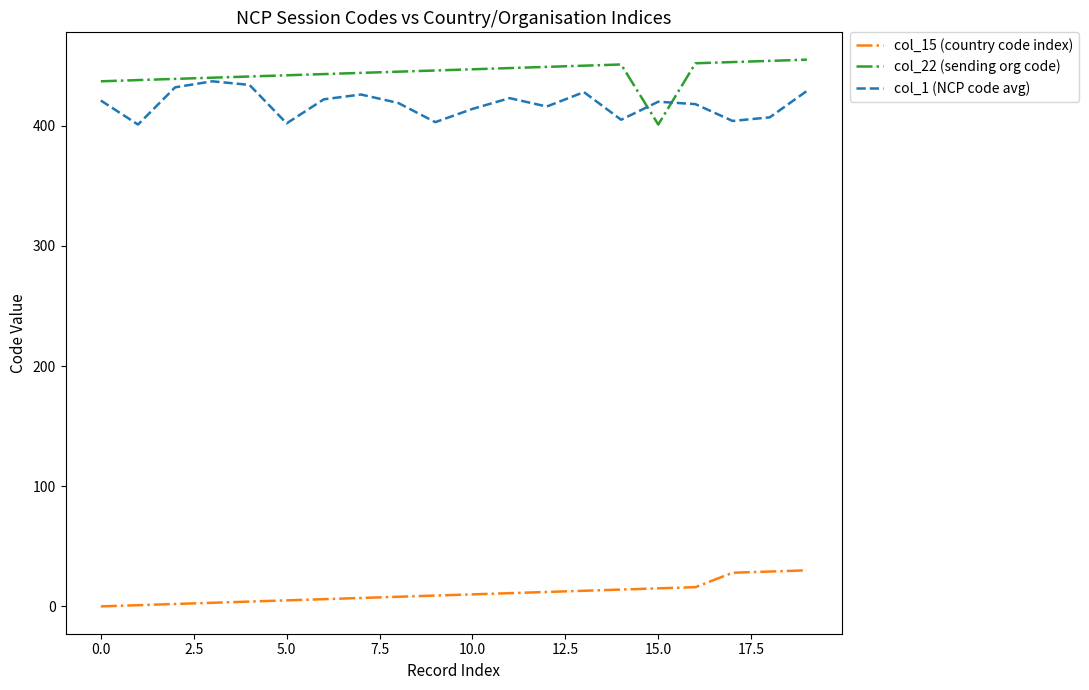

True or false: col_1 (NCP code avg) has more than 2 interior local peaks.

True